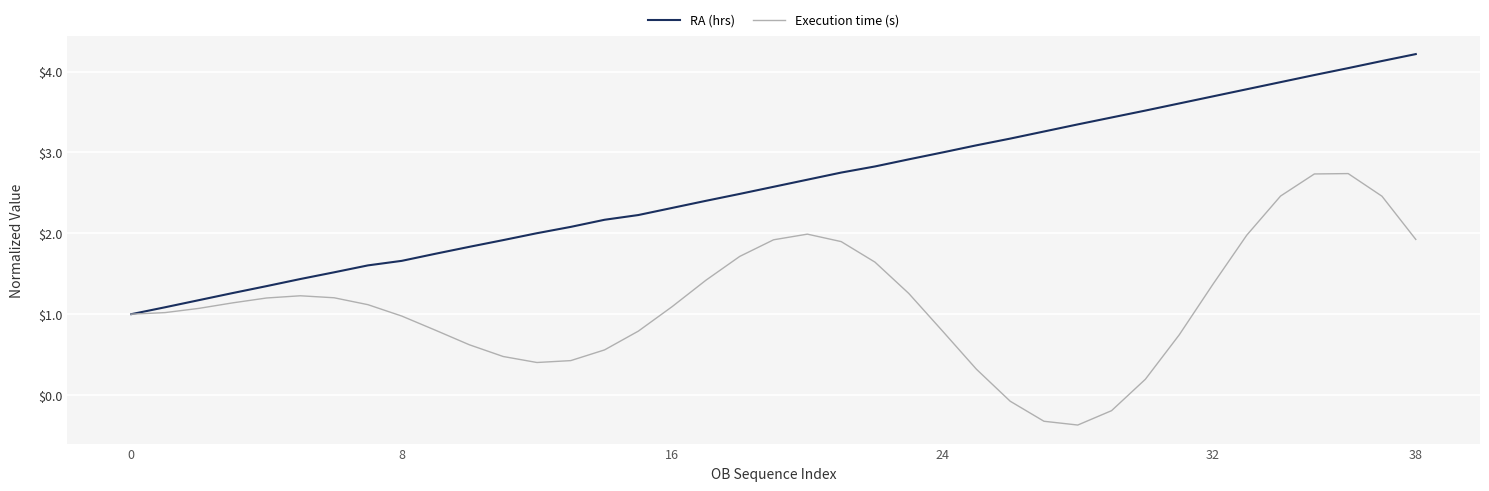

What is the minimum value for Execution time (s)?

-0.4